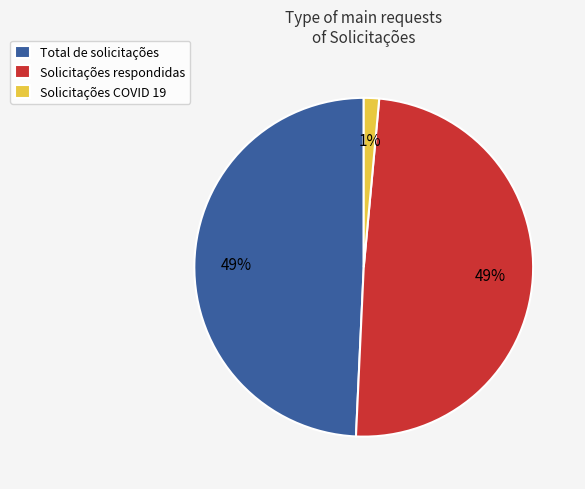

Does Solicitações COVID 19 account for over 50% of the chart?

No